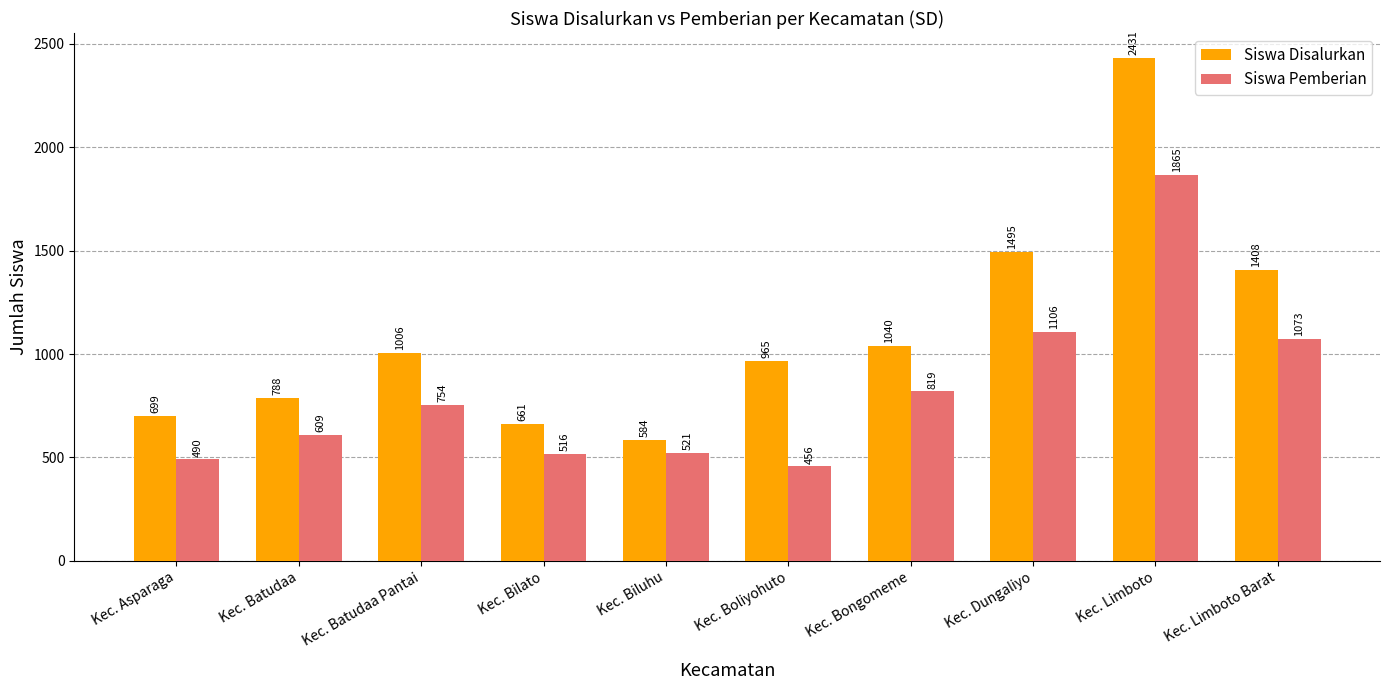

How many data points in Siswa Pemberian are less than 754?

5